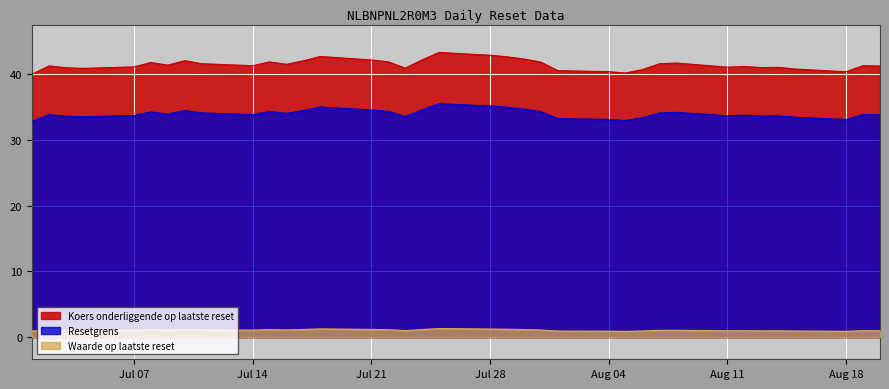

What is the minimum value for Waarde op laatste reset?

0.9